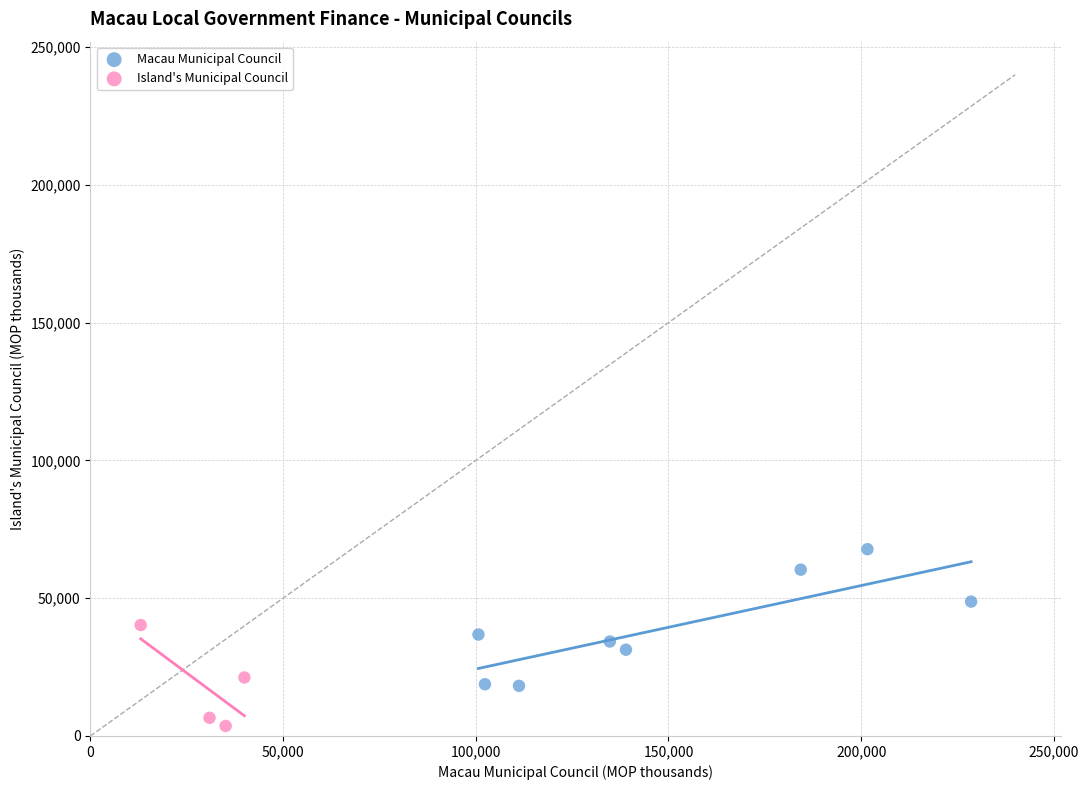

Which series contains the lowest Y value?

Island's Municipal Council